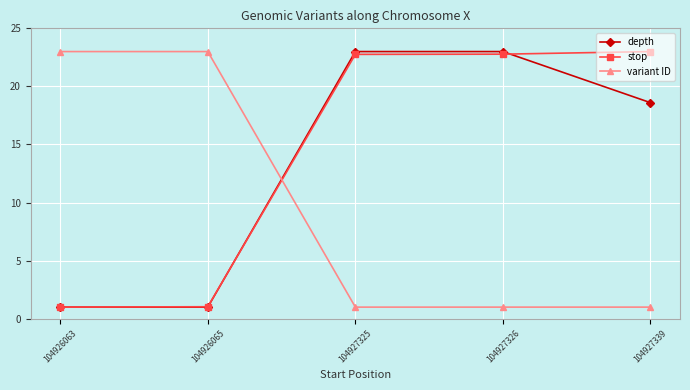

What is the total value across all series at 104927326?

46.8